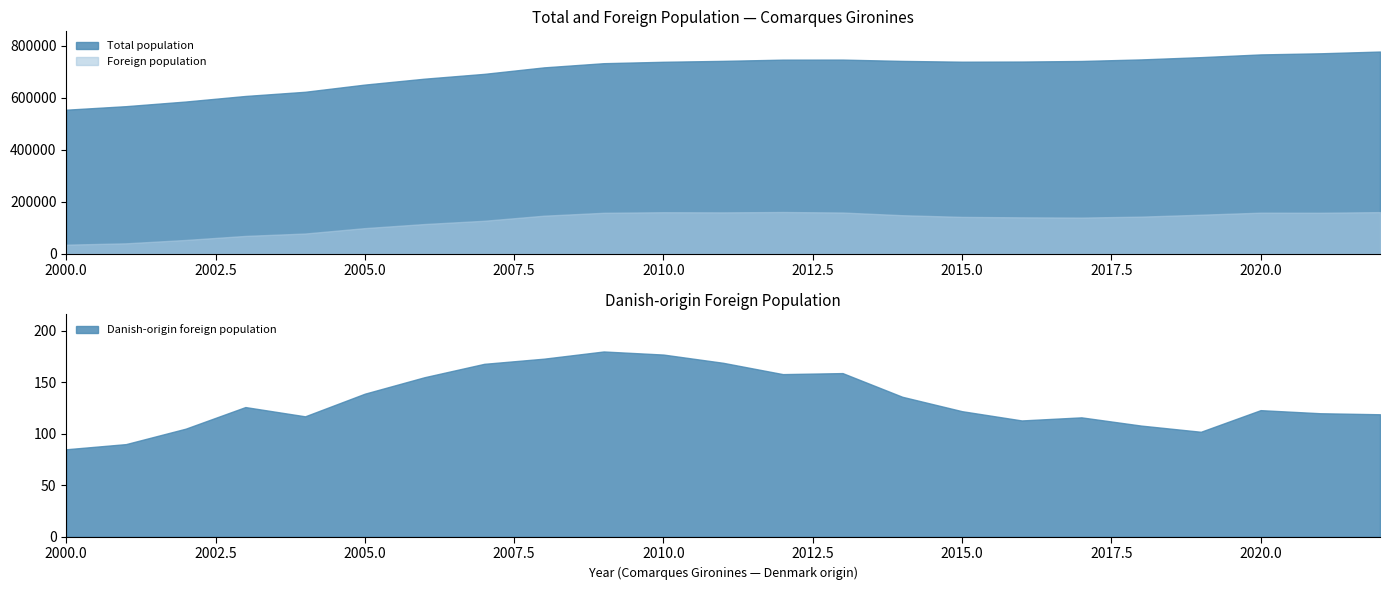

The Total population series shows 359342 at 2017. True or false?

False